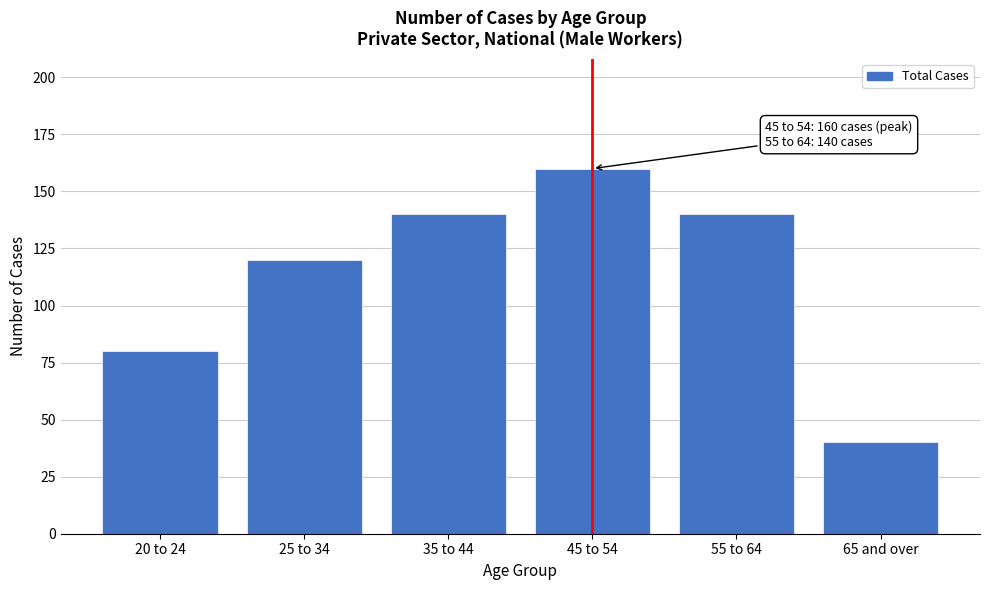

Reading left to right, list all the values displayed in this chart.

80	120	140	160	140	40